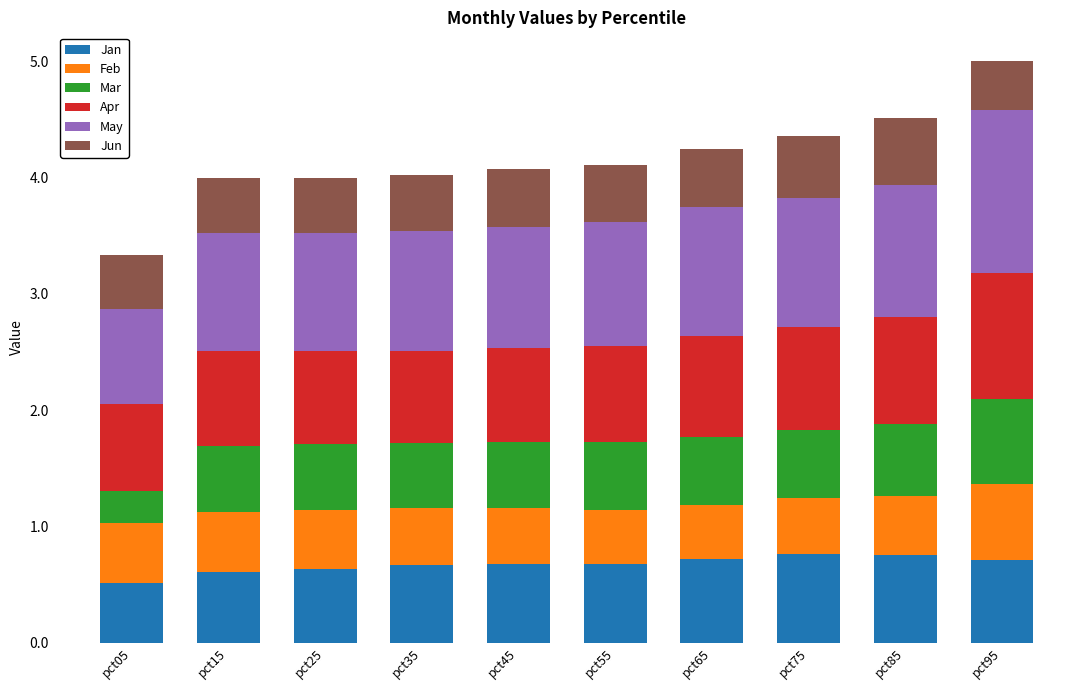

What is the highest value of the Jan series?

0.8